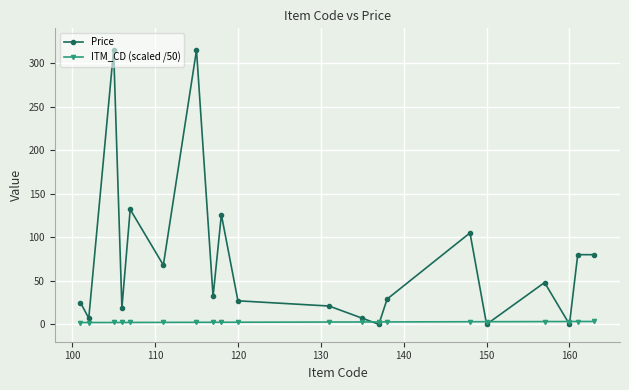

What is the difference between the second highest and second lowest values in the ITM_CD (scaled /50) series?

1.2